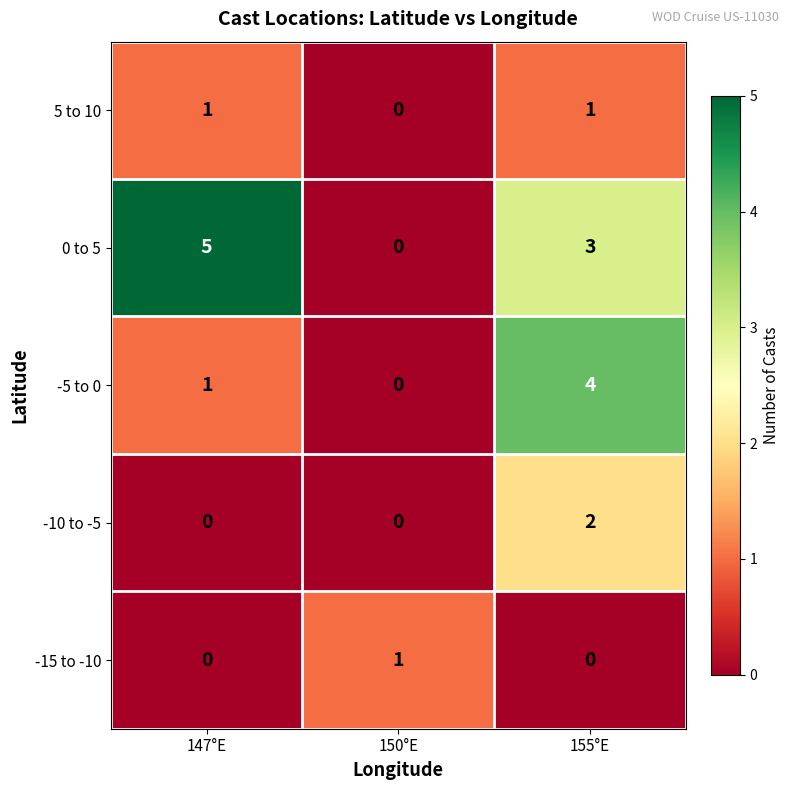

How many distinct data groups are displayed?

5